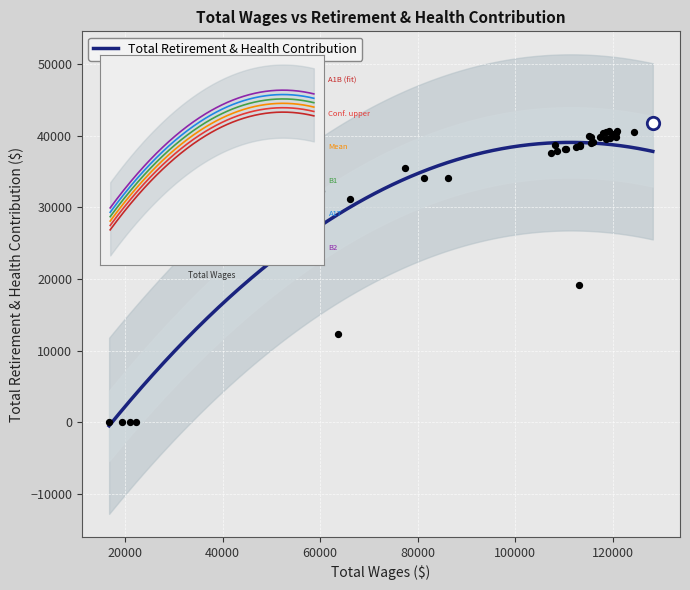

What is the change in value from 118537 to 117945?

-99